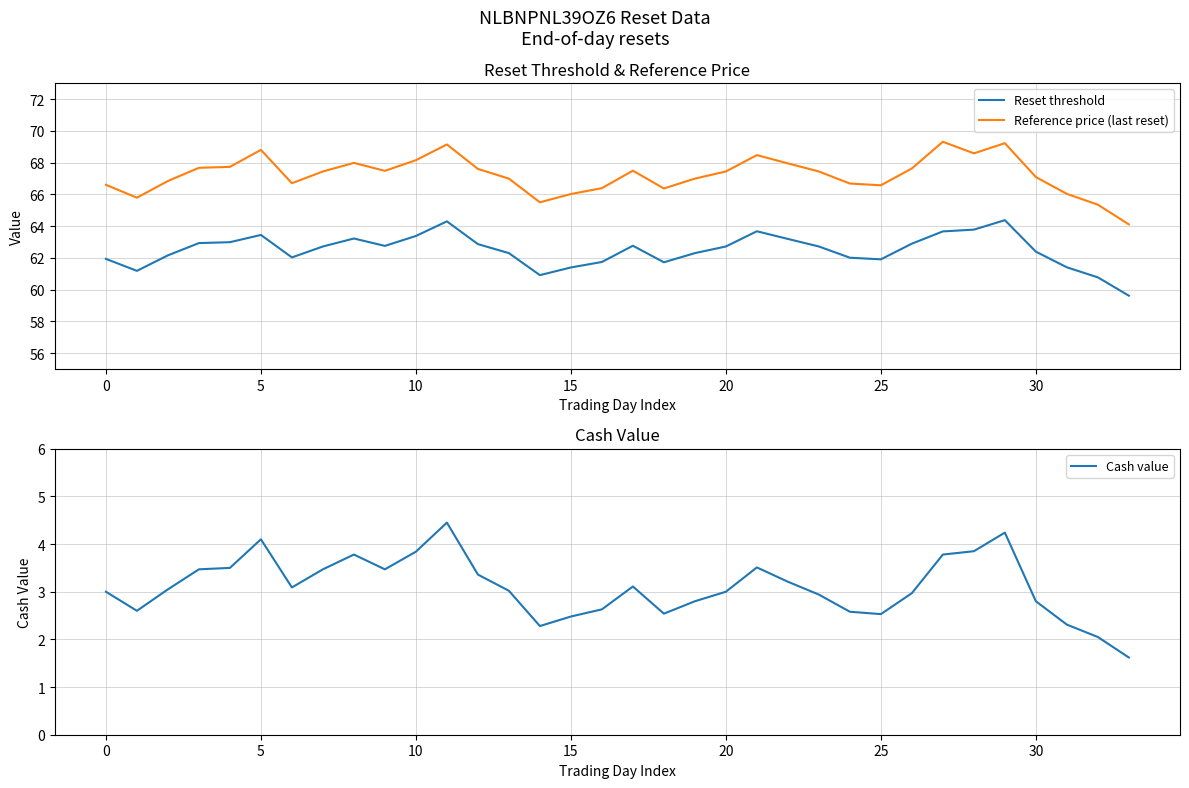

List the series in order of their peak value, lowest first.

Cash value, Reset threshold, Reference price (last reset)